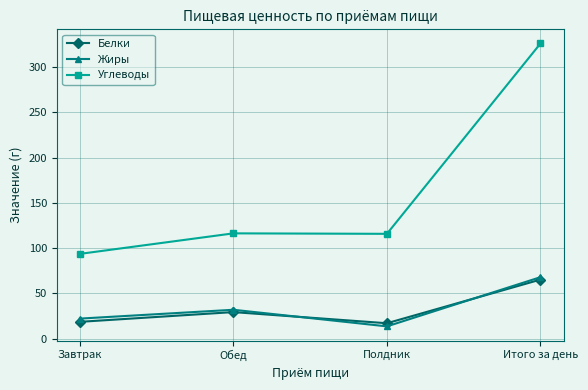

What is the total value across all series at Полдник?

146.8